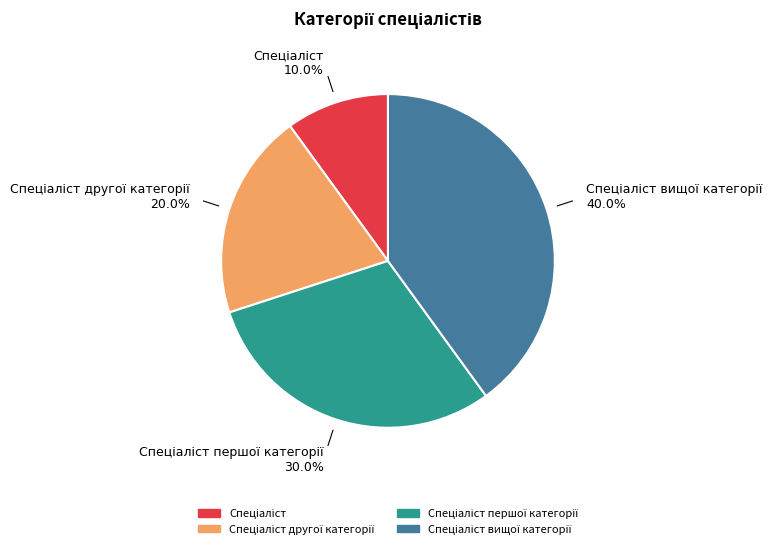

Is there a majority slice in this chart?

No